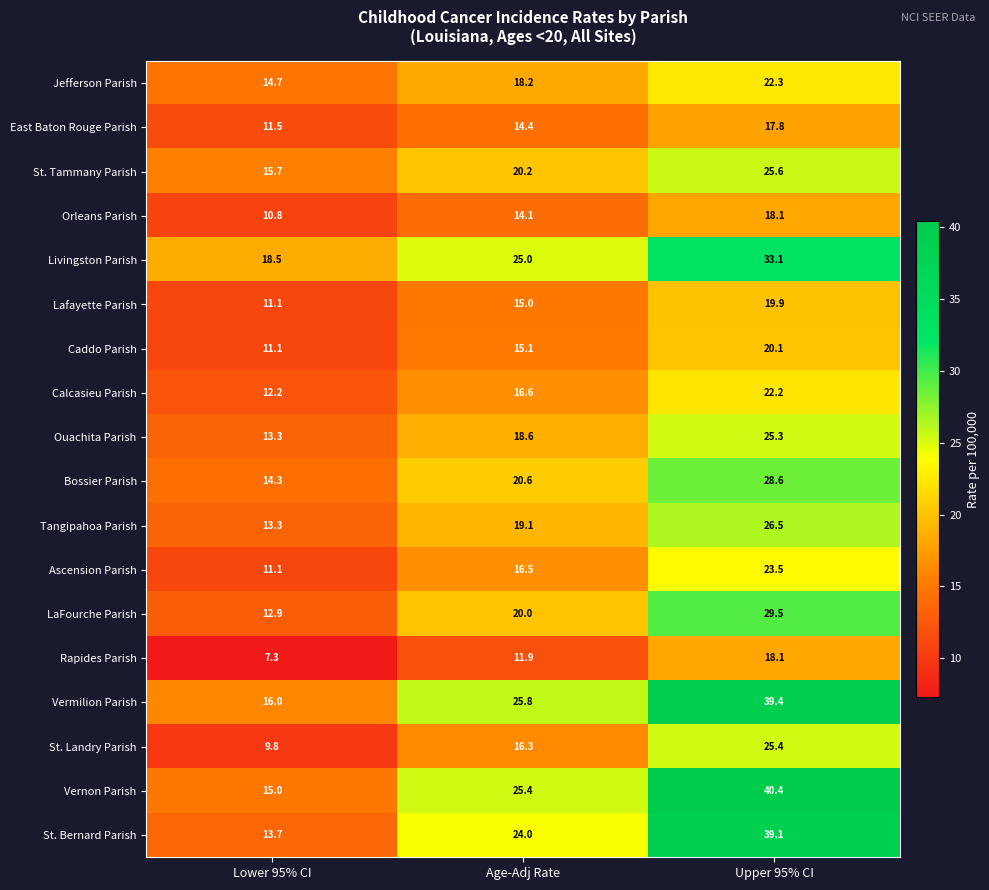

The value of Tangipahoa Parish at Upper 95% CI is 26.5. True or false?

True